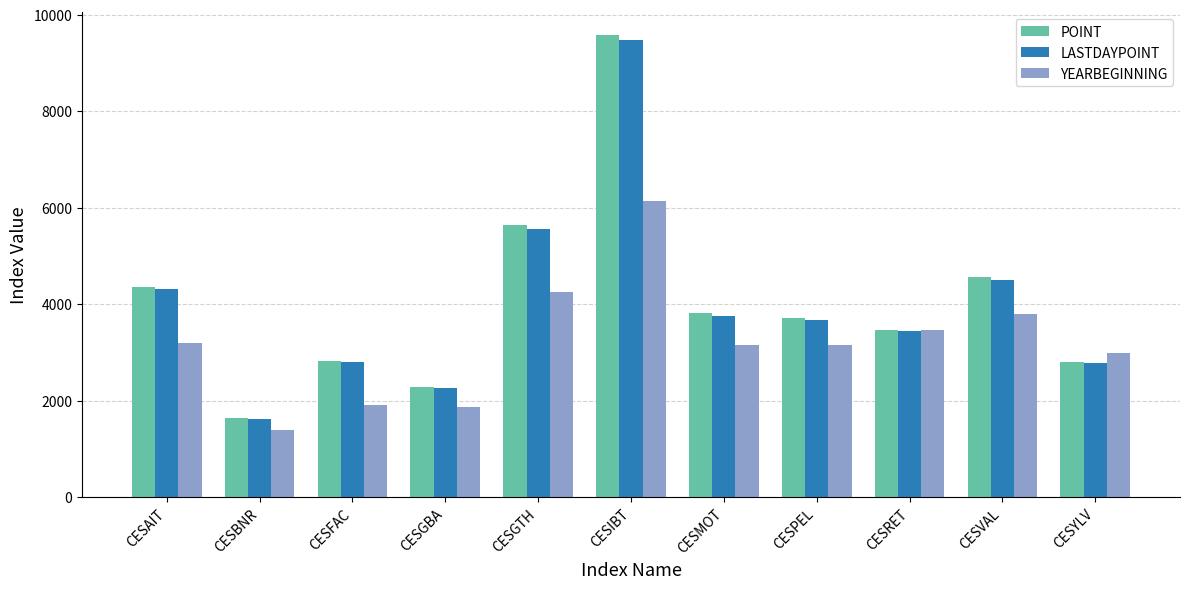

At which category is the sum across all series the highest?

CESIBT